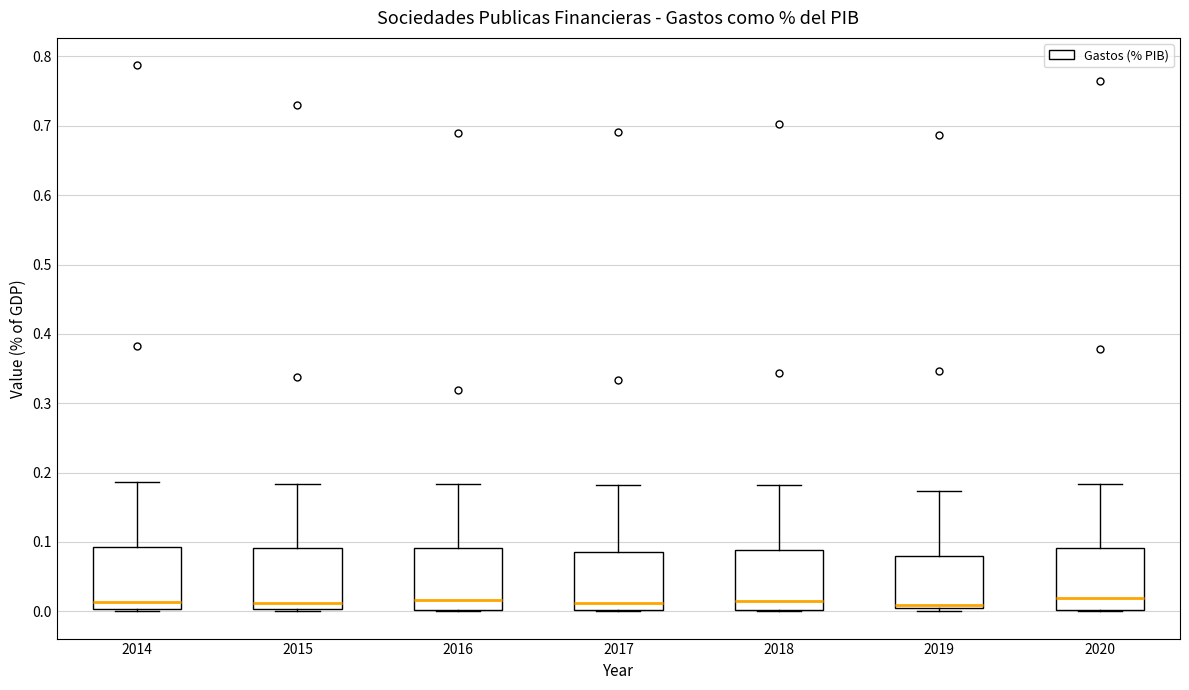

Reading left to right, transcribe this box plot: for each box, give where its median line is, the range the box spans, and where its two whiskers end, as read against the y-axis. The values are not printed on the chart, so give them approximately, as read against the axis.

2014: median 0.01, box 0.00 to 0.09, whiskers 0.00 (just below the box's lower edge) to 0.19
2015: median 0.01, box 0.00 to 0.09, whiskers 0.00 to 0.18
2016: median 0.02, box 0.00 to 0.09, whiskers 0.00 to 0.18
2017: median 0.01, box 0.00 to 0.09, whiskers 0.00 to 0.18
2018: median 0.02, box 0.00 to 0.09, whiskers 0.00 to 0.18
2019: median 0.01 (drawn on the box's lower edge), box 0.01 to 0.08, whiskers 0.00 to 0.17
2020: median 0.02, box 0.00 to 0.09, whiskers 0.00 to 0.18